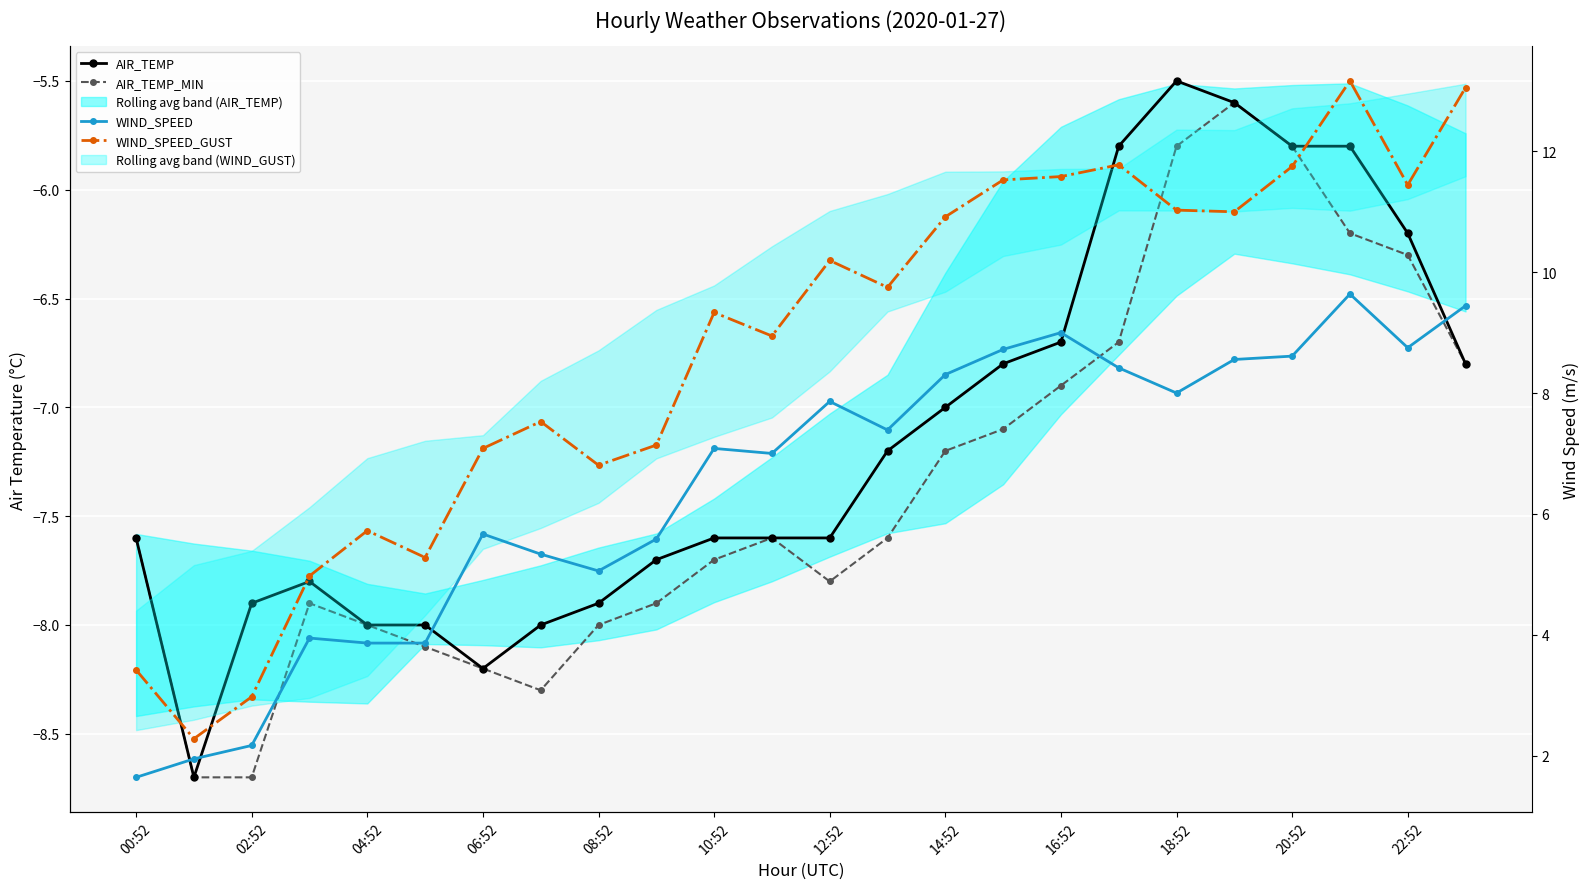

Reading left to right, transcribe all the data shown in this chart.

AIR_TEMP: -7.6	-8.7	-7.9	-7.8	-8.0	-8.0	-8.2	-8.0	-7.9	-7.7	-7.6	-7.6	-7.6	-7.2	-7.0	-6.8	-6.7	-5.8	-5.5	-5.6	-5.8	-5.8	-6.2	-6.8
AIR_TEMP_MIN: -7.6	-8.7	-8.7	-7.9	-8.0	-8.1	-8.2	-8.3	-8.0	-7.9	-7.7	-7.6	-7.8	-7.6	-7.2	-7.1	-6.9	-6.7	-5.8	-5.6	-5.8	-6.2	-6.3	-6.8
WIND_SPEED: 1.6	1.9	2.2	3.9	3.9	3.9	5.7	5.3	5.1	5.6	7.1	7.0	7.9	7.4	8.3	8.7	9.0	8.4	8.0	8.6	8.6	9.6	8.8	9.4
WIND_SPEED_GUST: 3.4	2.3	3.0	5.0	5.7	5.3	7.1	7.5	6.8	7.1	9.3	8.9	10.2	9.8	10.9	11.5	11.6	11.8	11.0	11.0	11.7	13.2	11.4	13.1